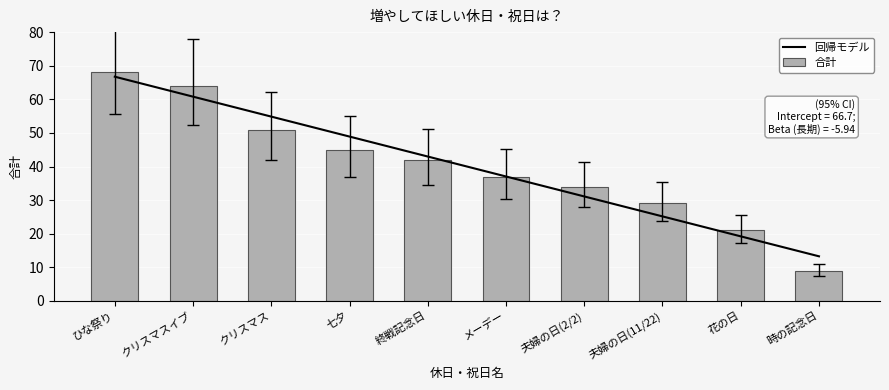

True or false: the data shows 27.9 at 夫婦の日(2/2).

True